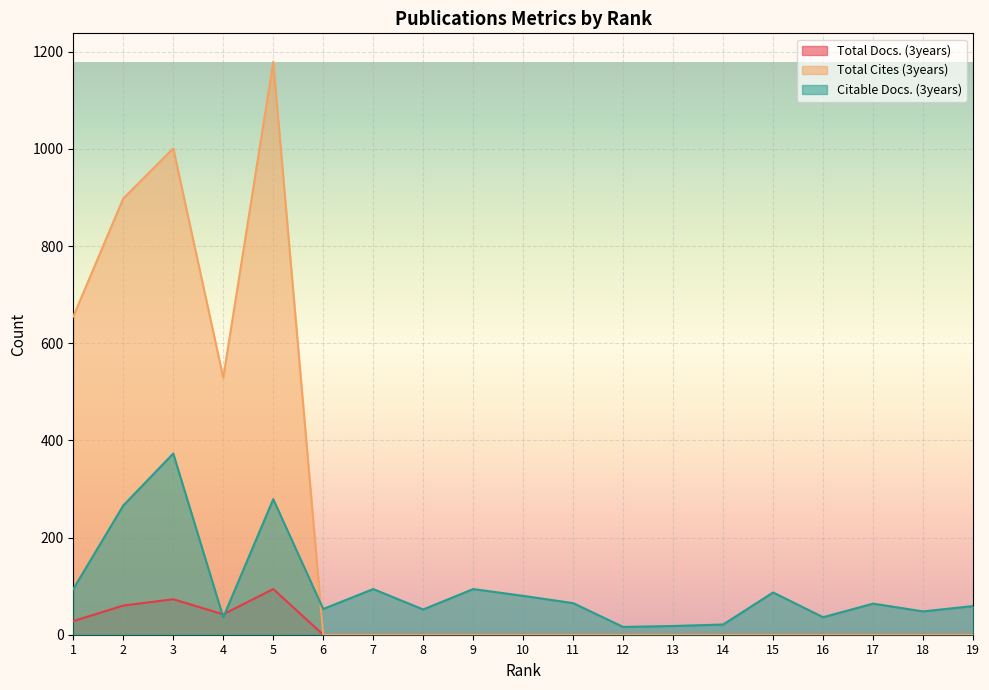

Does the chart display data point markers on the line(s)?

No